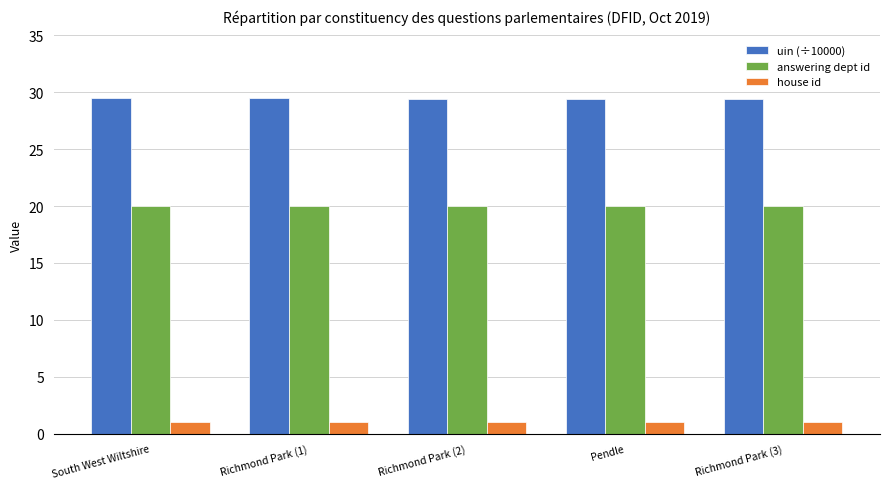

What is the spread (max minus min) of values at South West Wiltshire?

28.5